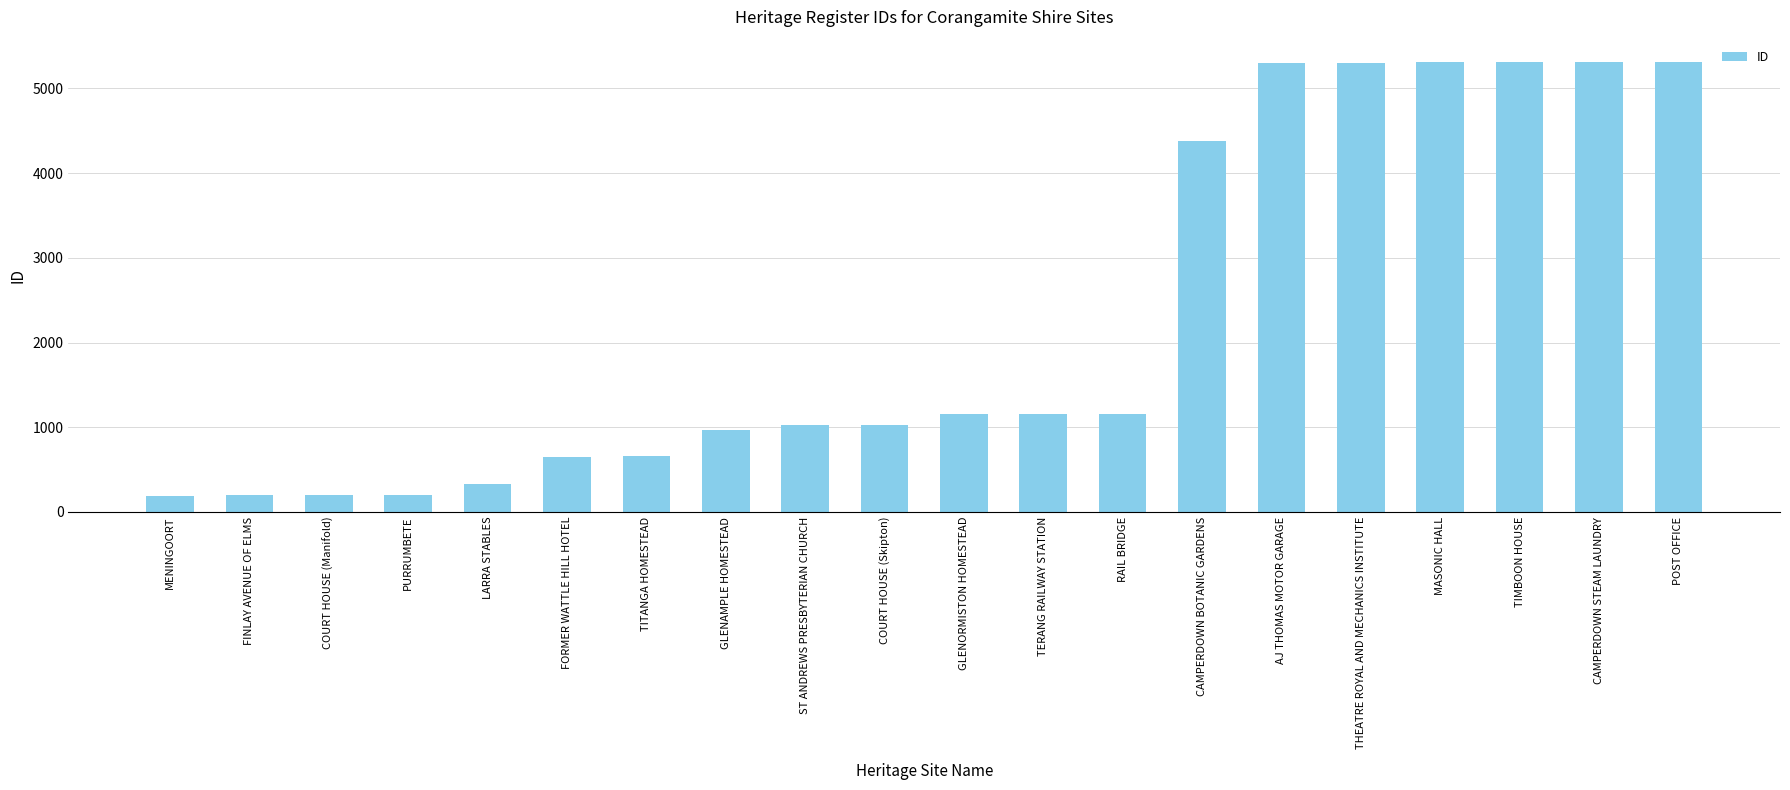

Approximately how many times larger is the value at TERANG RAILWAY STATION compared to MENINGOORT?

6.0